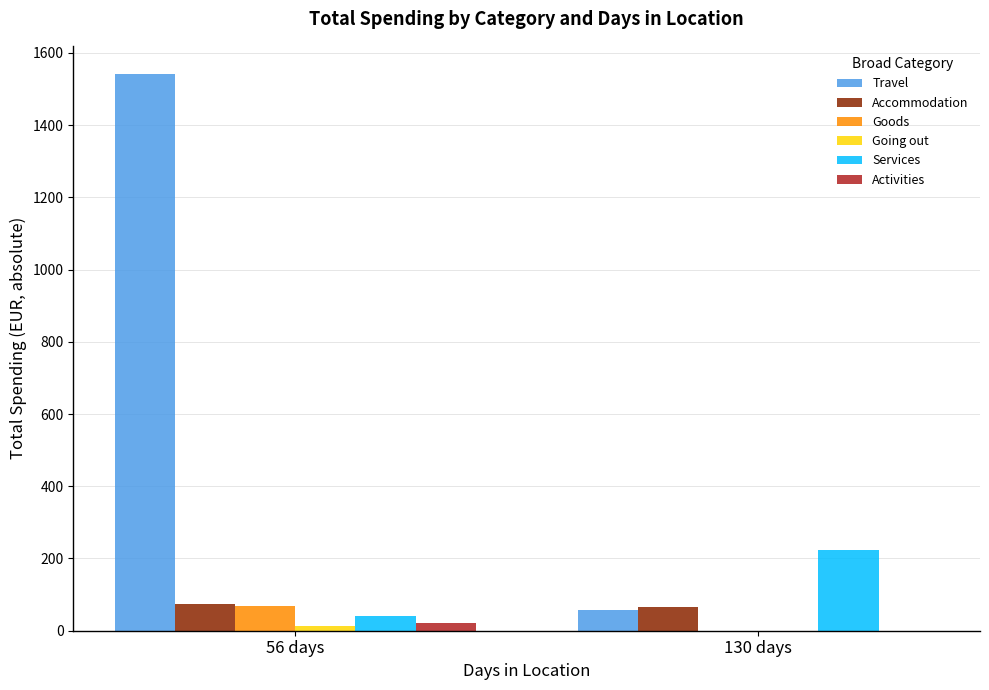

Which label corresponds to the largest value in the chart?

56 days